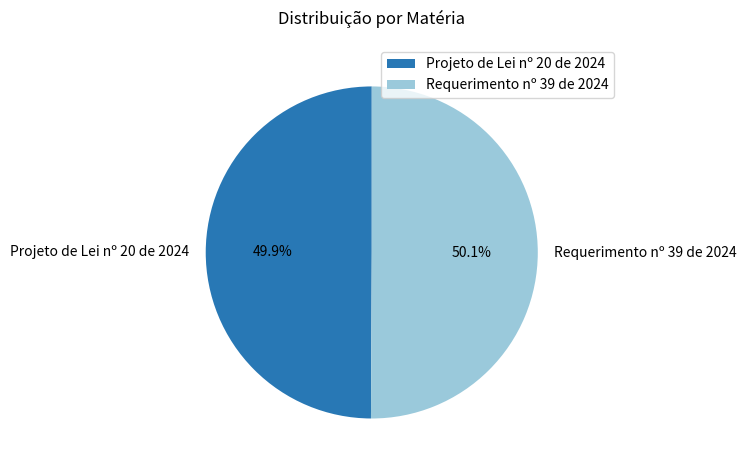

How many slices are in this pie chart?

2